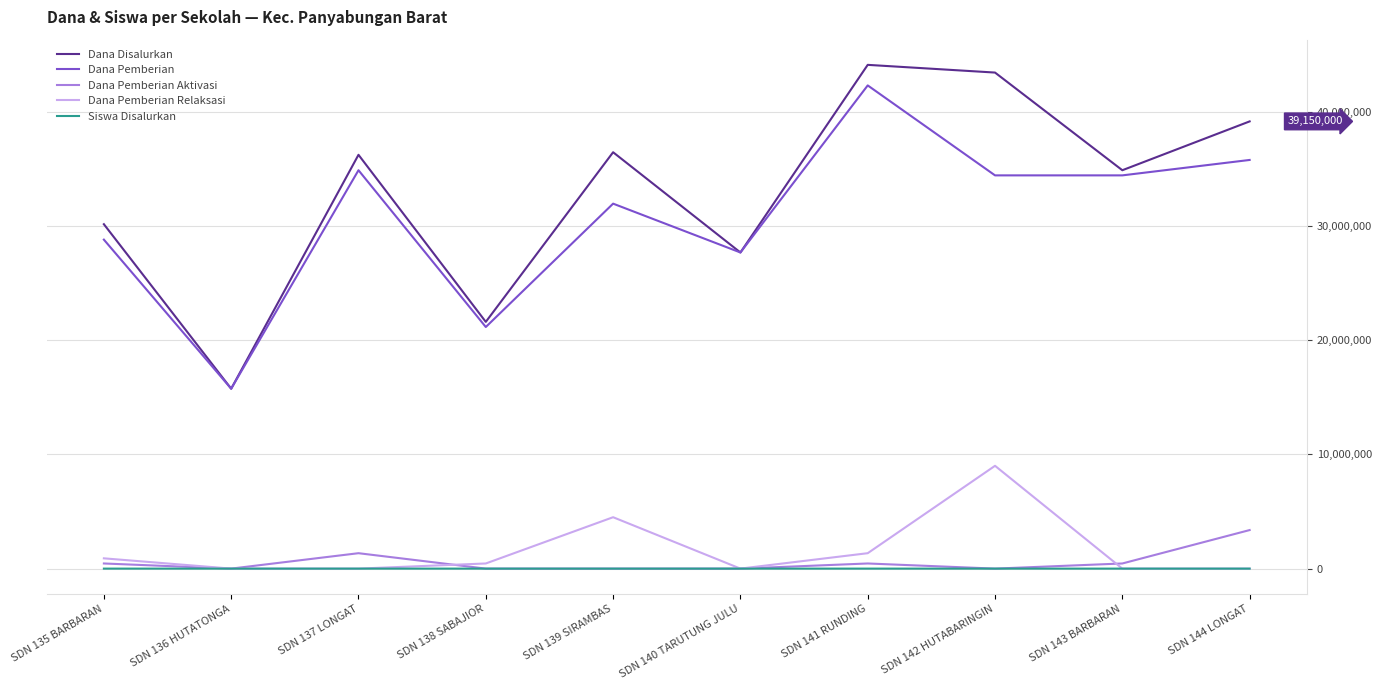

Which series changed the most between SDN 140 TARUTUNG JULU and SDN 141 RUNDING?

Dana Disalurkan